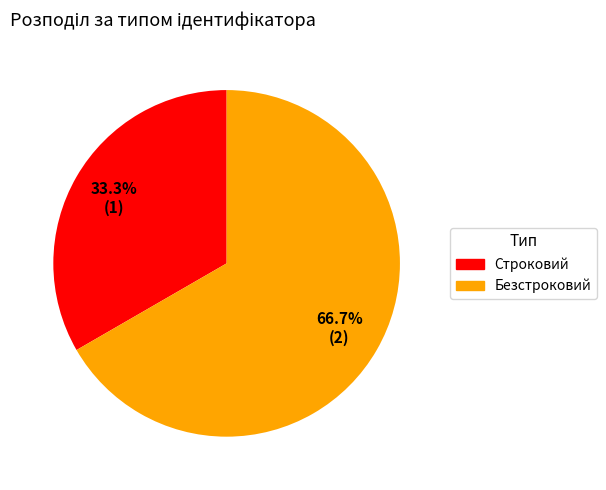

To the nearest percent, what is the average slice percentage?

50%